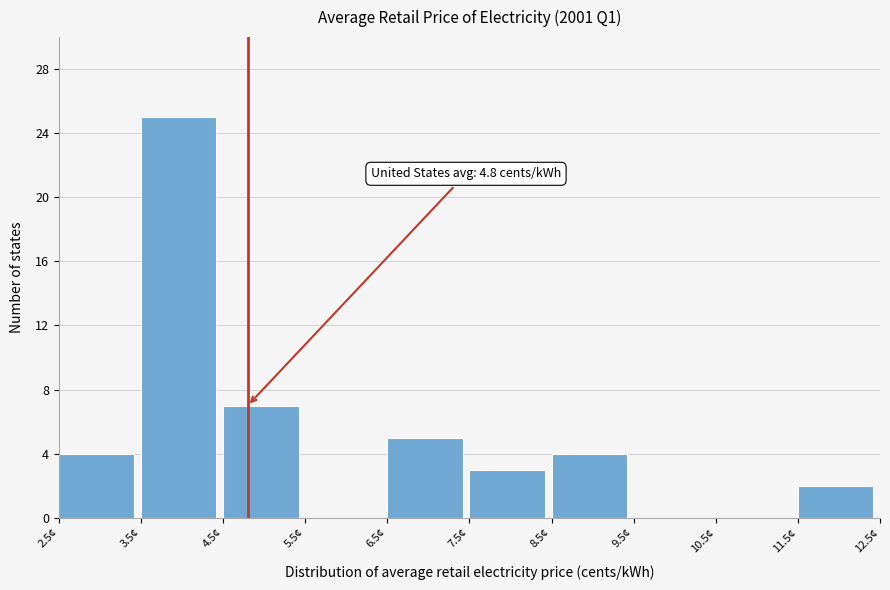

Which range on the x-axis has the tallest bar?

3.5 to 4.5